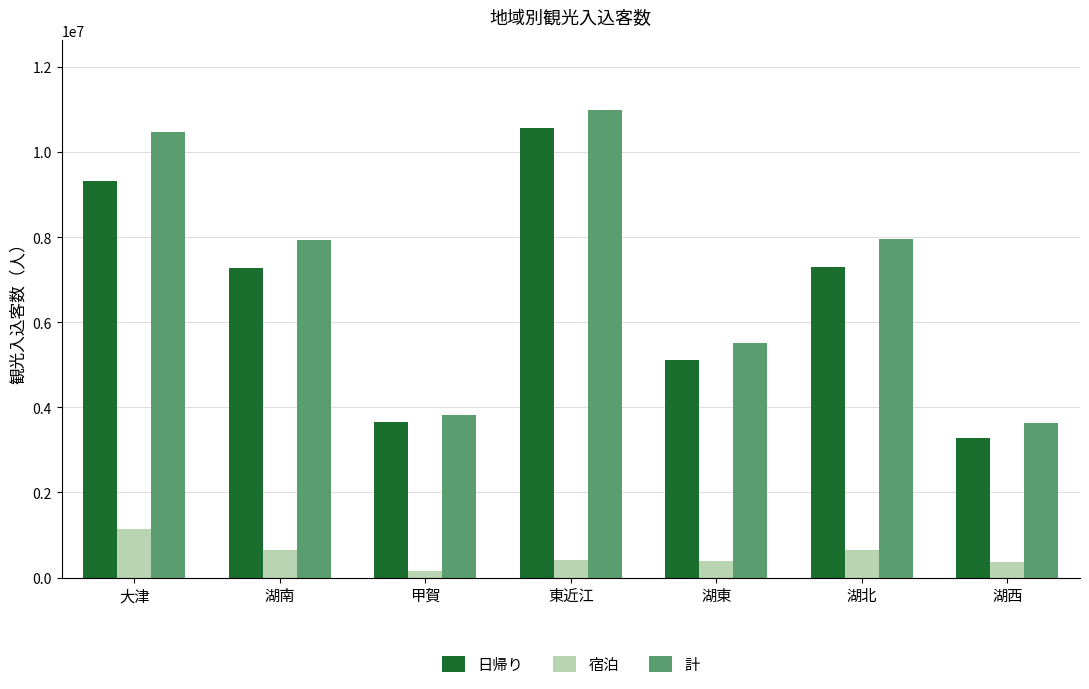

What position from the left is 大津?

1